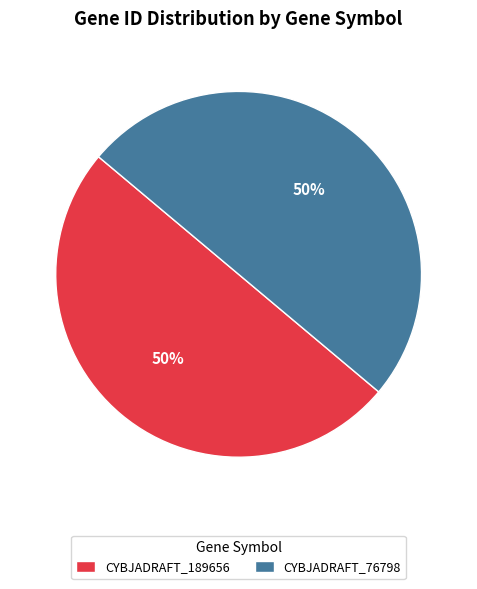

To the nearest percent, what is the average slice percentage?

50%